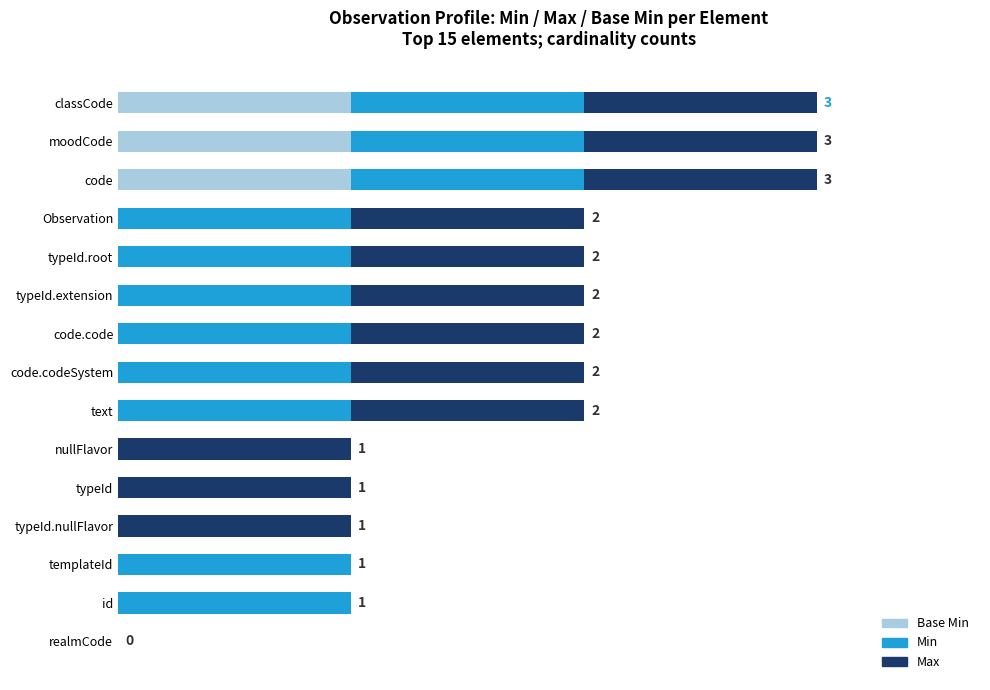

What are all the series names shown in the legend?

Base Min, Min, Max